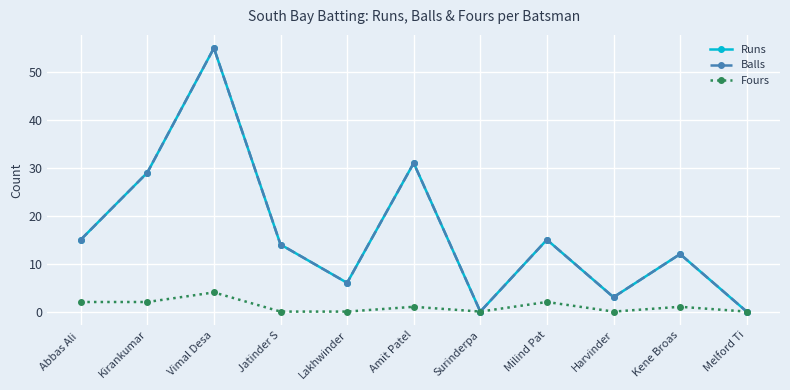

What is the label of the 11th point from the right?

Abbas Ali 